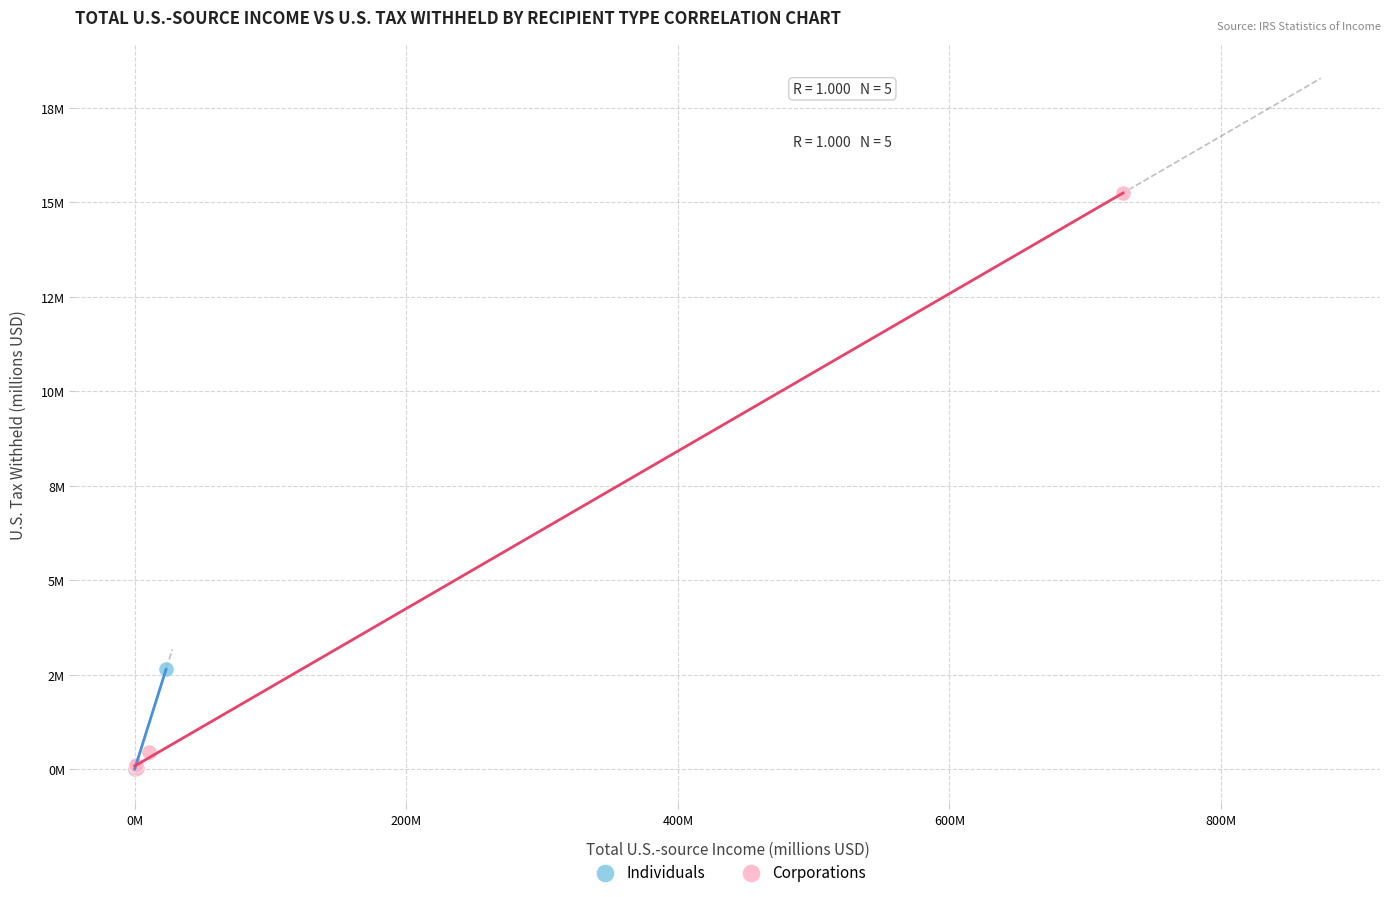

Which series has the widest spread of Y values?

Corporations